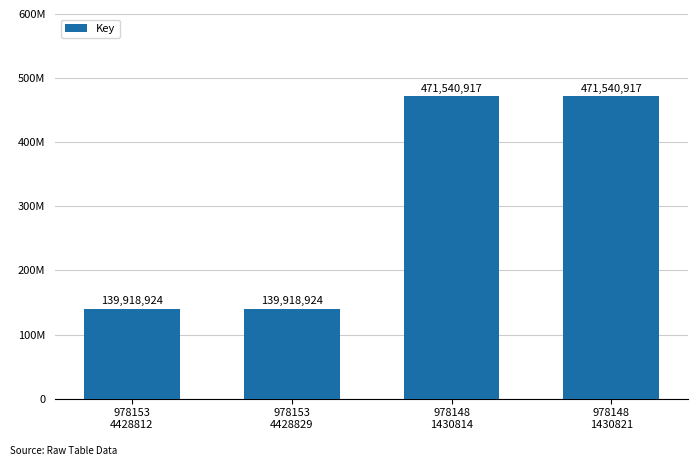

Rank the categories by value from highest to lowest.

978148
1430814, 978148
1430821, 978153
4428812, 978153
4428829